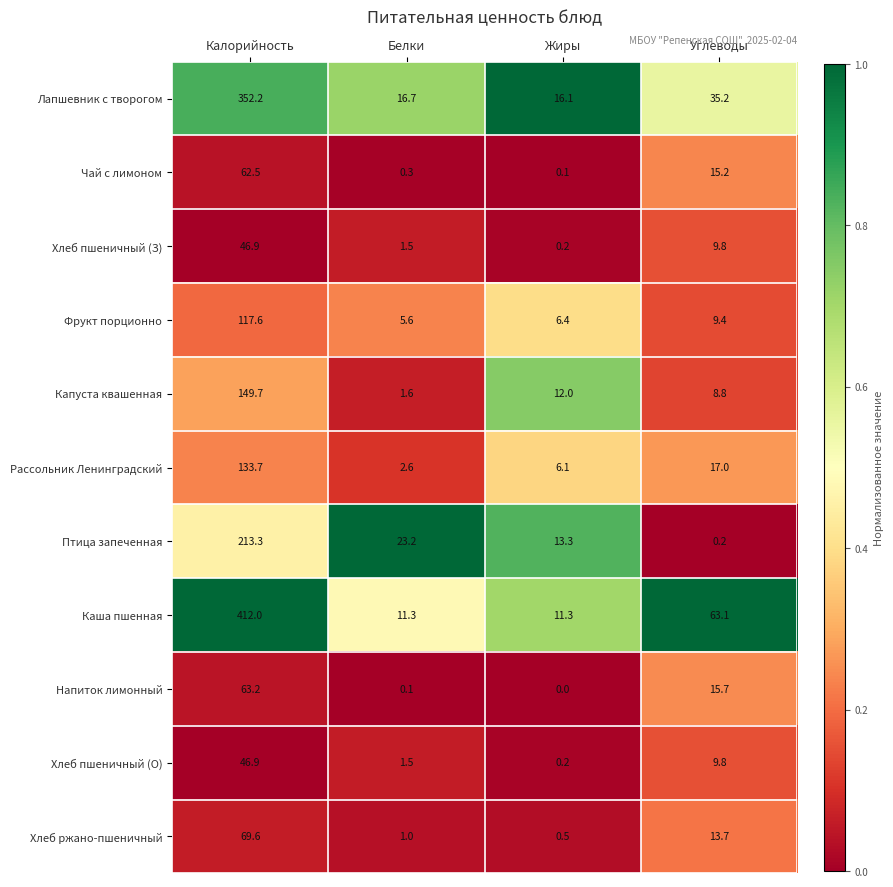

Rank the categories by Капуста квашенная value from highest to lowest.

Калорийность, Жиры, Углеводы, Белки